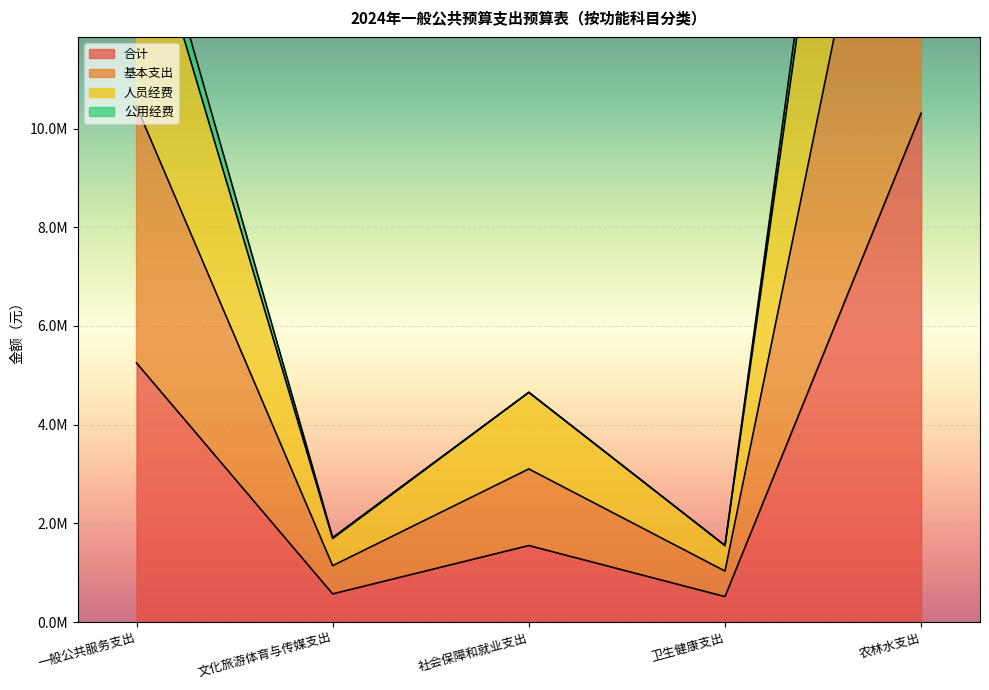

What is the minimum value for 人员经费?

1552189.0